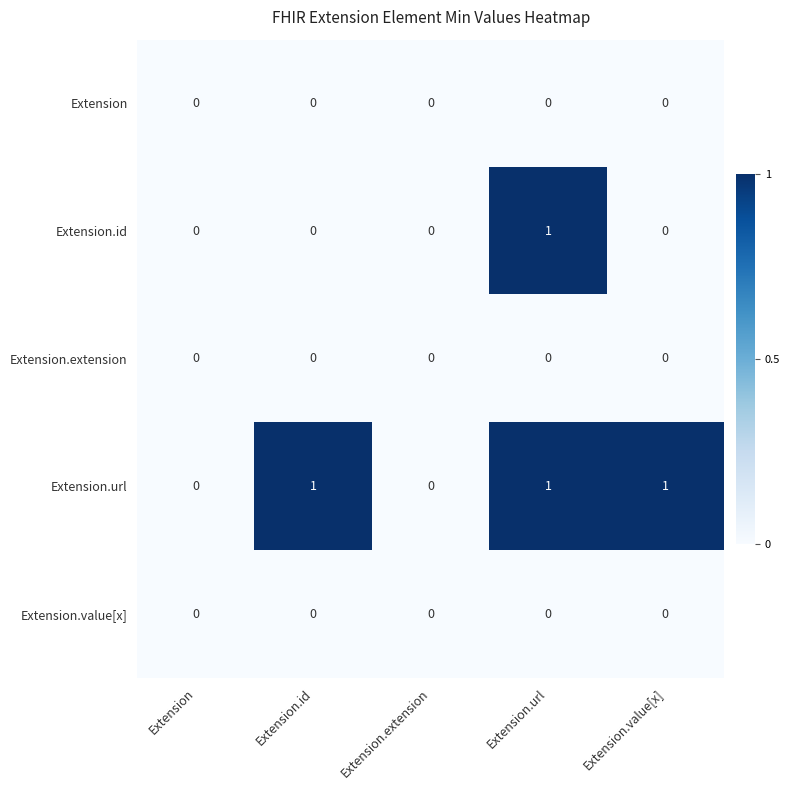

True or false: Extension.value[x] has a value of 0 at Extension.extension.

True